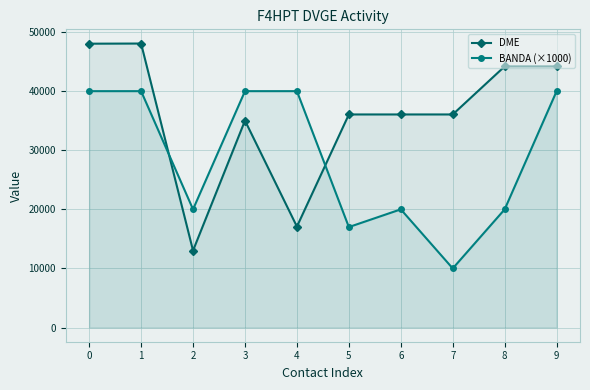

What is the difference between the DME values at 7 and 3?

1041